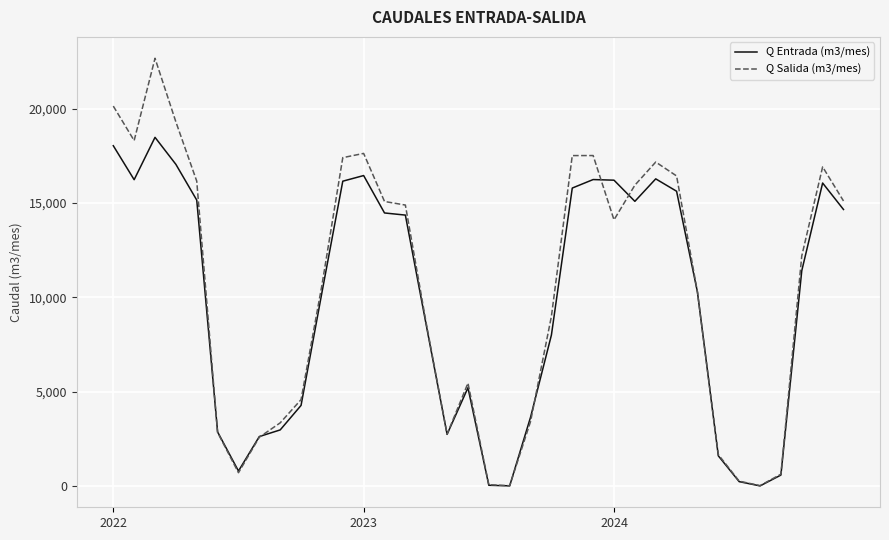

How many series are shown in this chart?

2